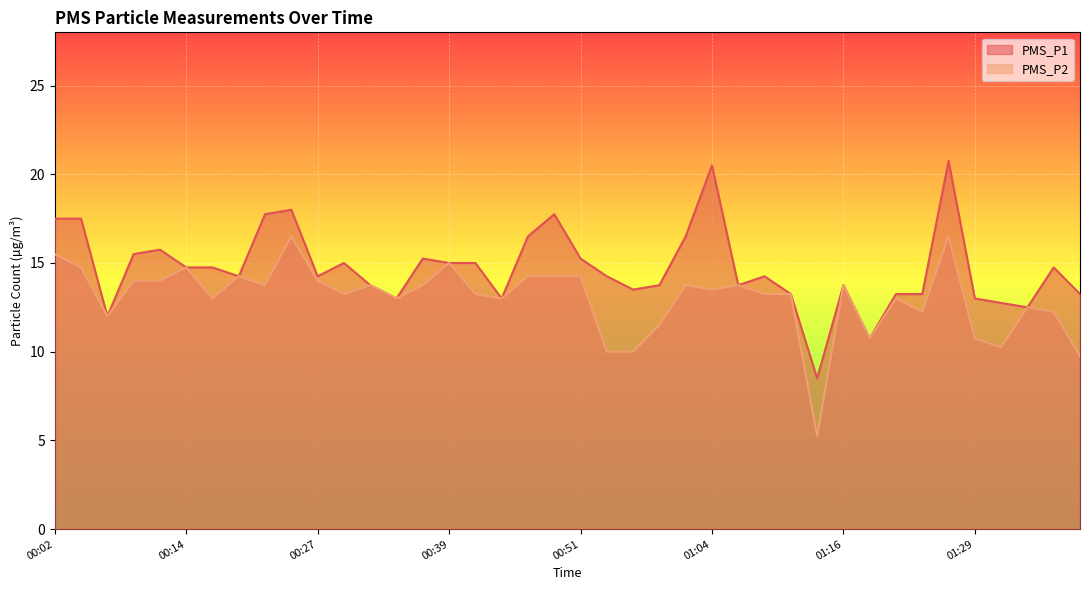

How many lines are shown in the chart?

2